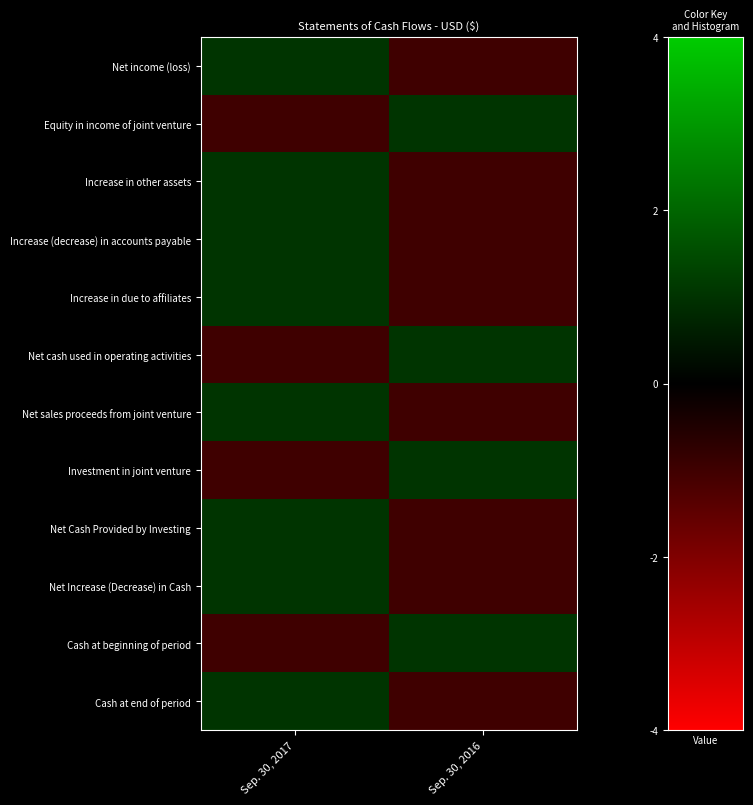

Reading right to left, what are all the values shown in this chart?

Net income (loss): Sep. 30, 2016=-1	Sep. 30, 2017=1
Equity in income of joint venture: Sep. 30, 2016=1	Sep. 30, 2017=-1
Increase in other assets: Sep. 30, 2016=-1	Sep. 30, 2017=1
Increase (decrease) in accounts payable: Sep. 30, 2016=-1	Sep. 30, 2017=1
Increase in due to affiliates: Sep. 30, 2016=-1	Sep. 30, 2017=1
Net cash used in operating activities: Sep. 30, 2016=1	Sep. 30, 2017=-1
Net sales proceeds from joint venture: Sep. 30, 2016=-1	Sep. 30, 2017=1
Investment in joint venture: Sep. 30, 2016=1	Sep. 30, 2017=-1
Net Cash Provided by Investing: Sep. 30, 2016=-1	Sep. 30, 2017=1
Net Increase (Decrease) in Cash: Sep. 30, 2016=-1	Sep. 30, 2017=1
Cash at beginning of period: Sep. 30, 2016=1	Sep. 30, 2017=-1
Cash at end of period: Sep. 30, 2016=-1	Sep. 30, 2017=1